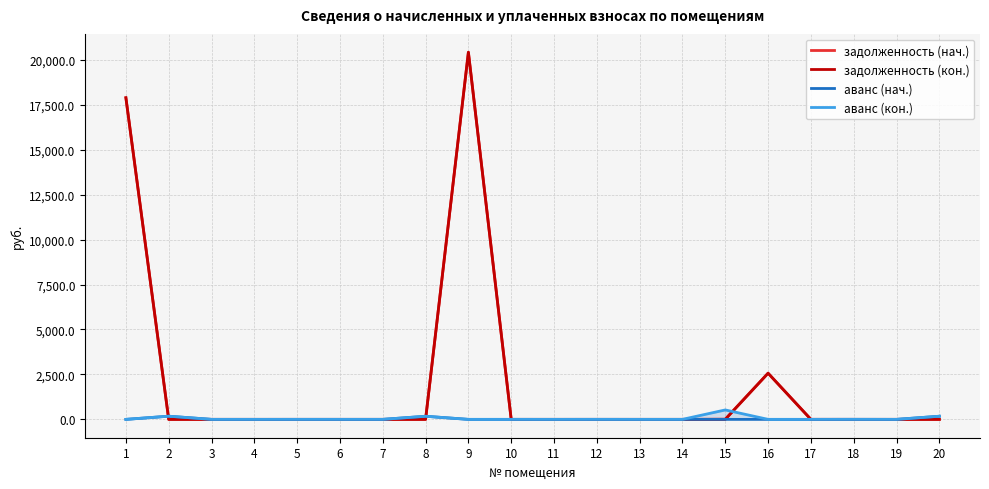

At which category does задолженность (кон.) reach its first local peak?

3